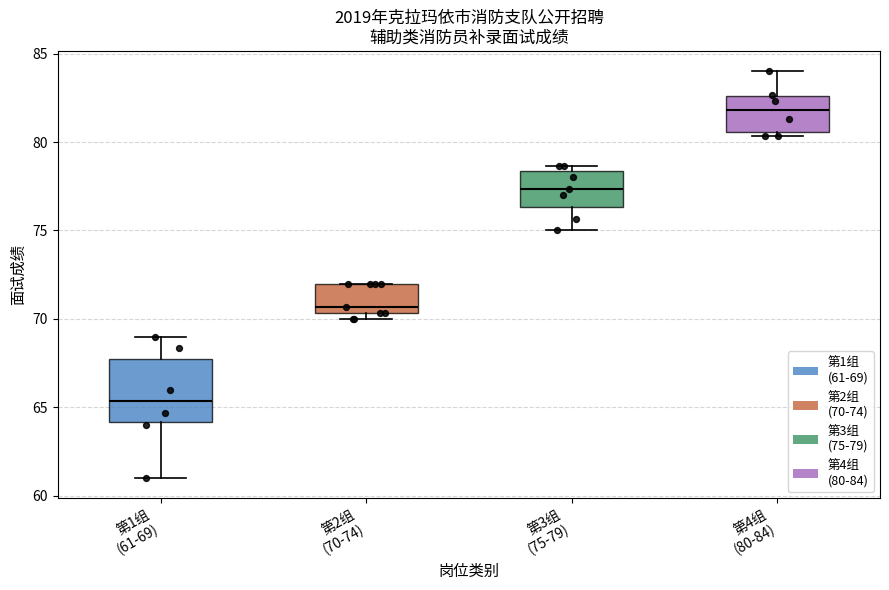

Where is the lower edge of the box for 第2组 (70-74) on the y-axis? The values are not printed on the chart, so give them approximately, as read against the axis.

70.5